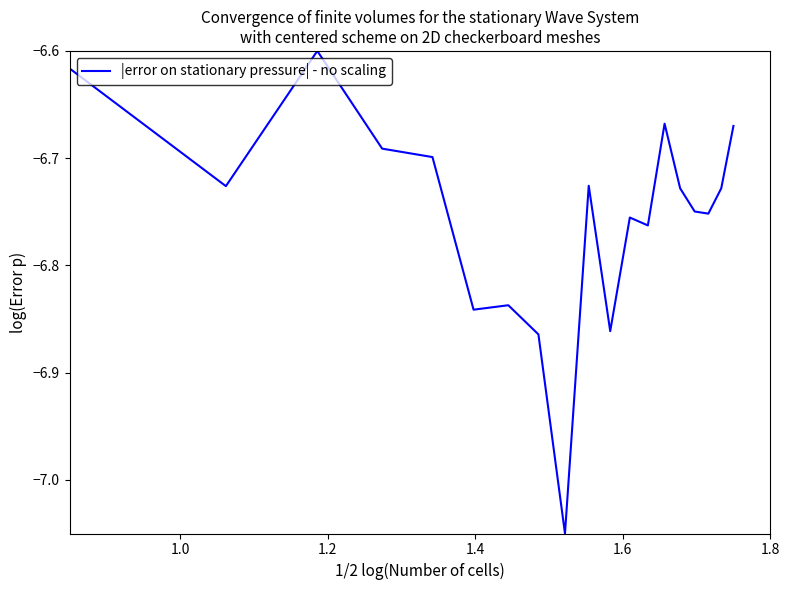

What is the smallest value displayed?

-7.0